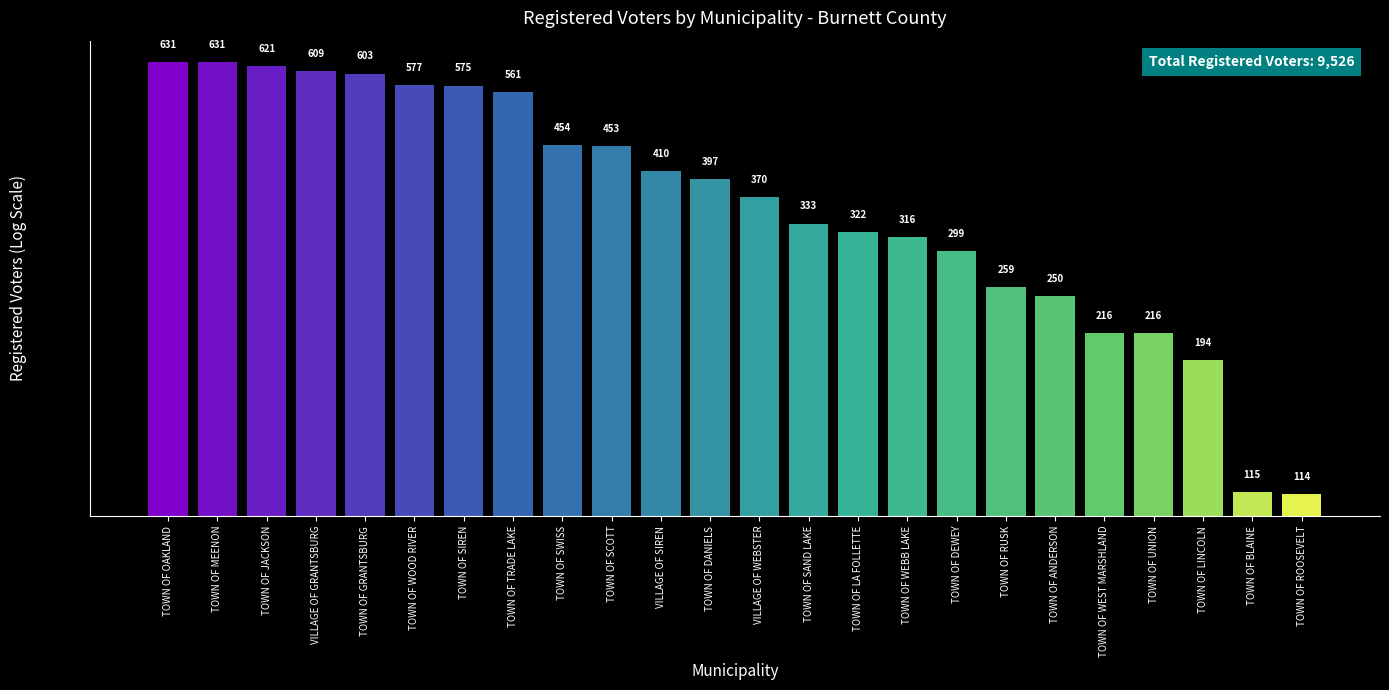

Are the bars grouped side by side (vs. stacked)?

No